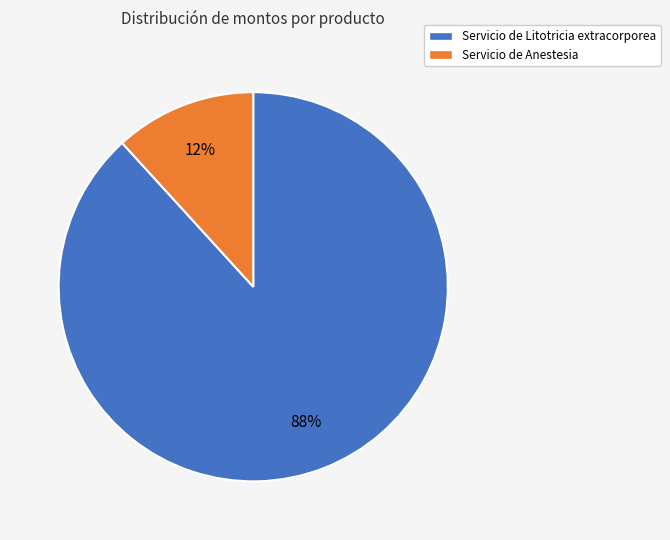

To the nearest percent, what percentage of the pie is Servicio de Anestesia?

12%